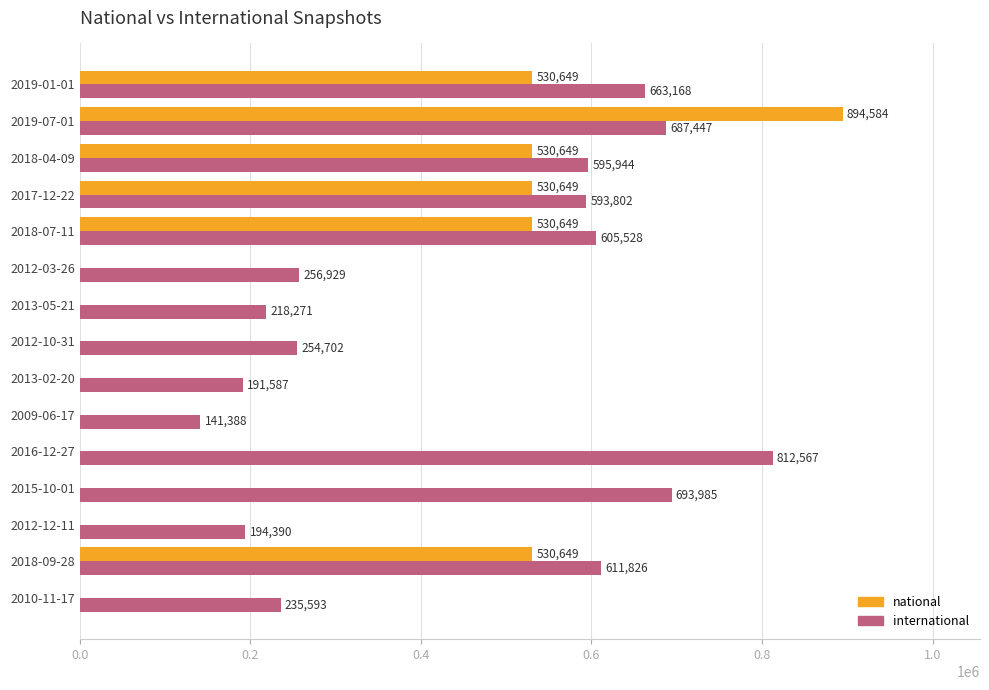

Which category has the highest value in the national series?

2019-07-01